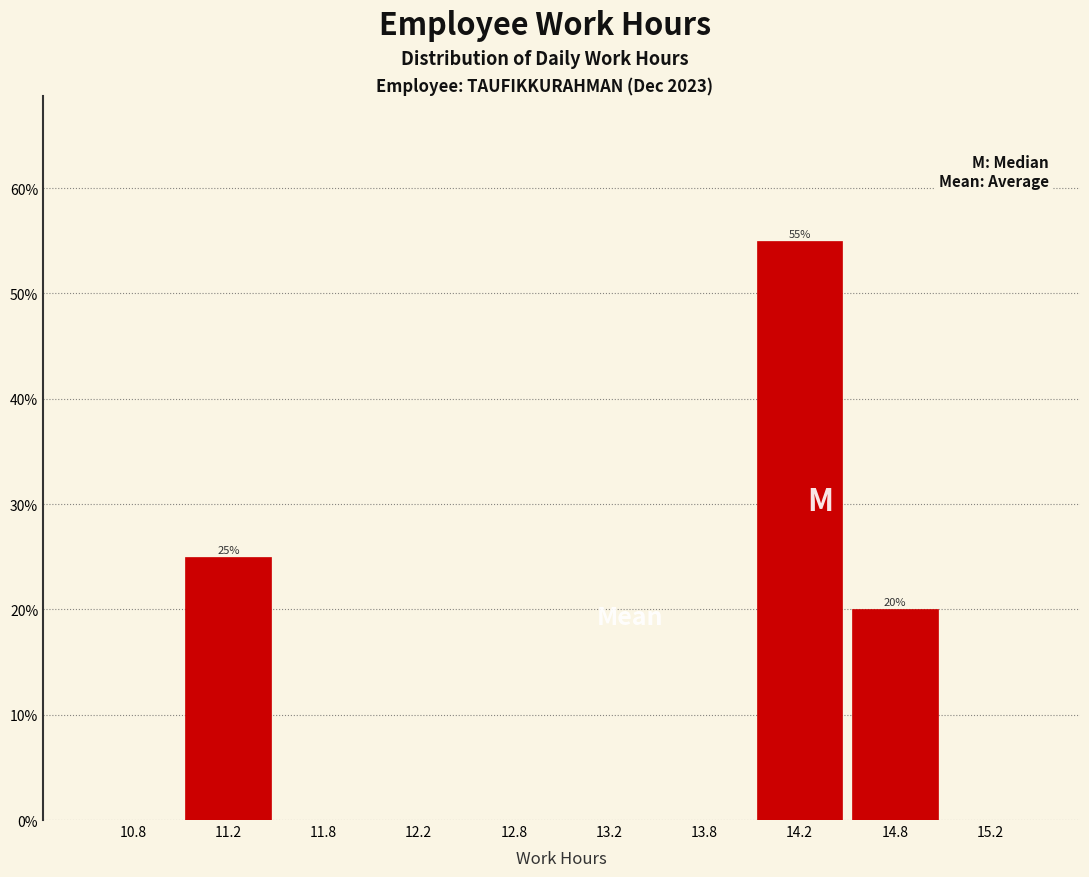

Which range on the x-axis has the tallest bar?

14.0 to 14.5